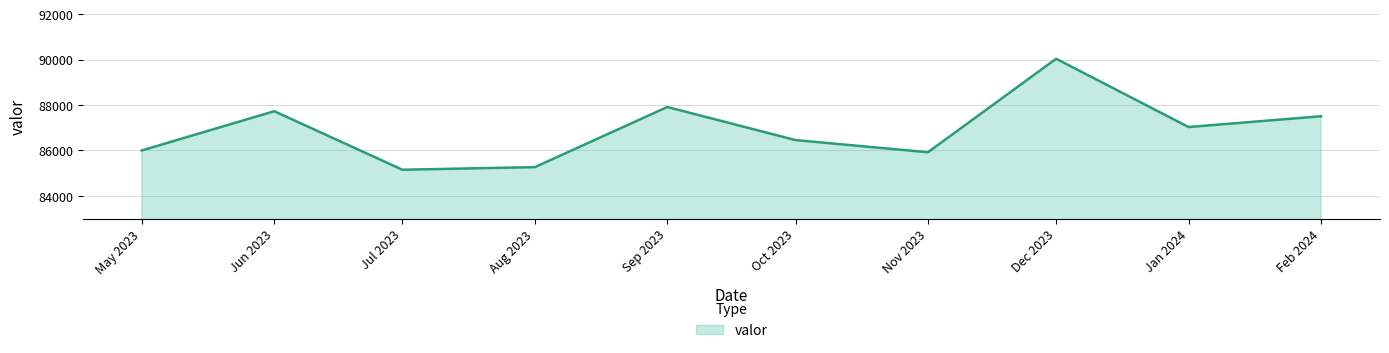

What is the maximum value shown in the chart?

90042